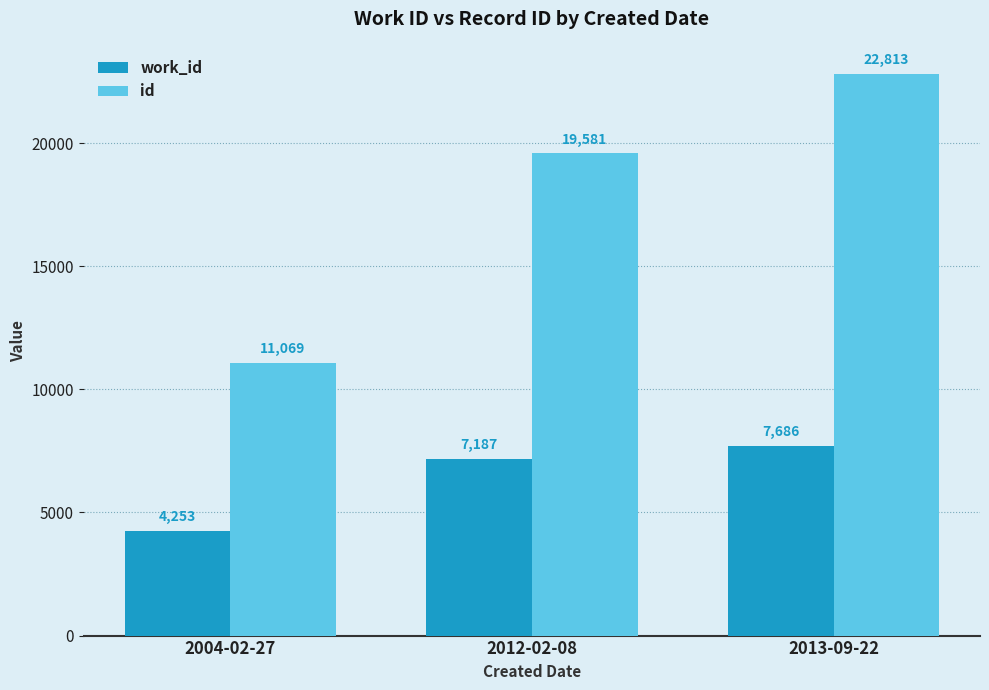

What is the sum of all id values?

53463